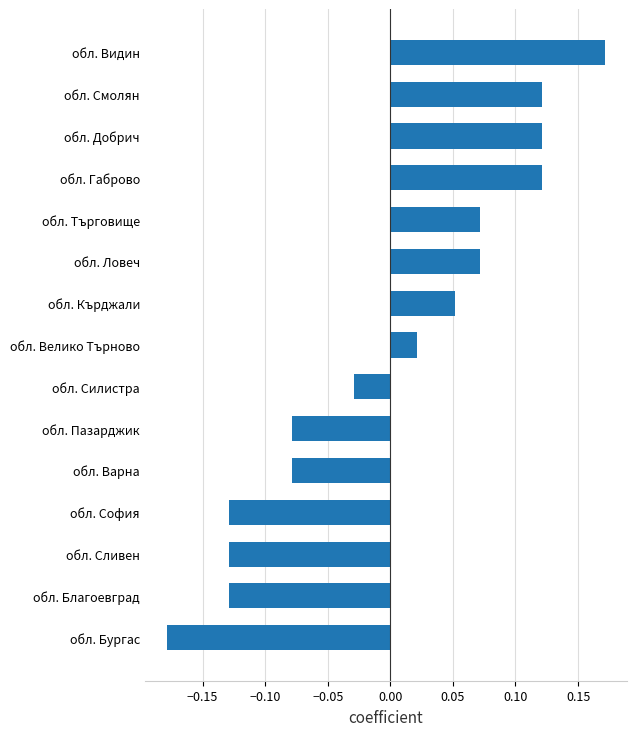

What is the difference between the second highest and minimum values?

0.3